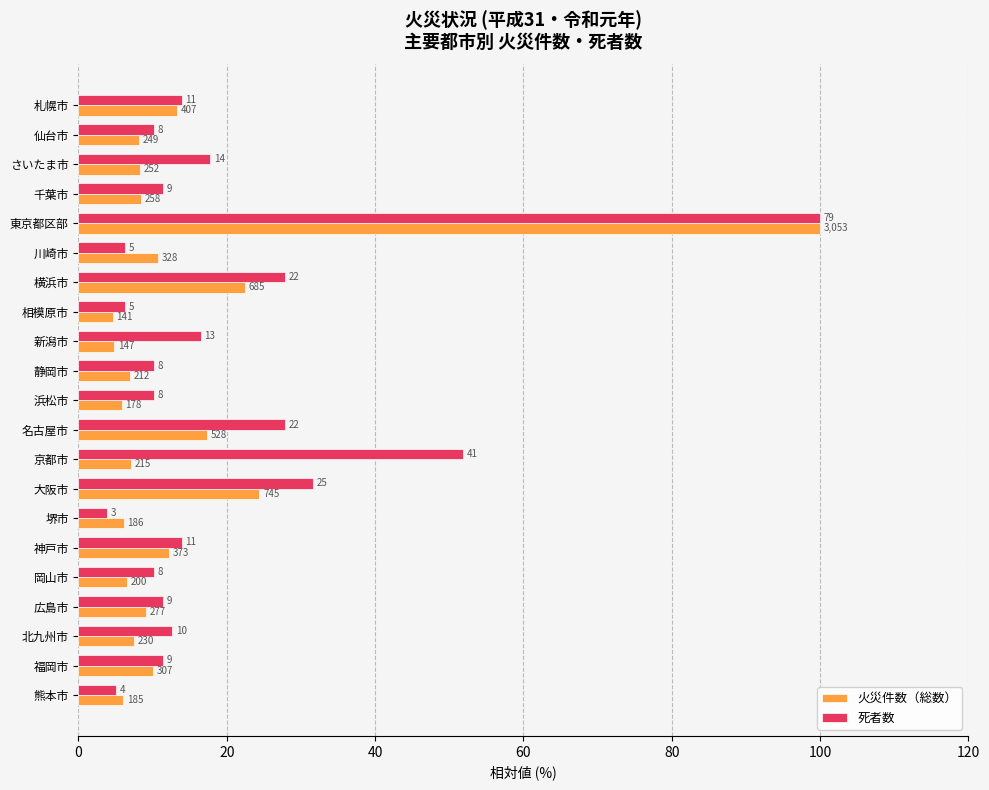

How many values in the 火災件数（総数） series are below 8?

9